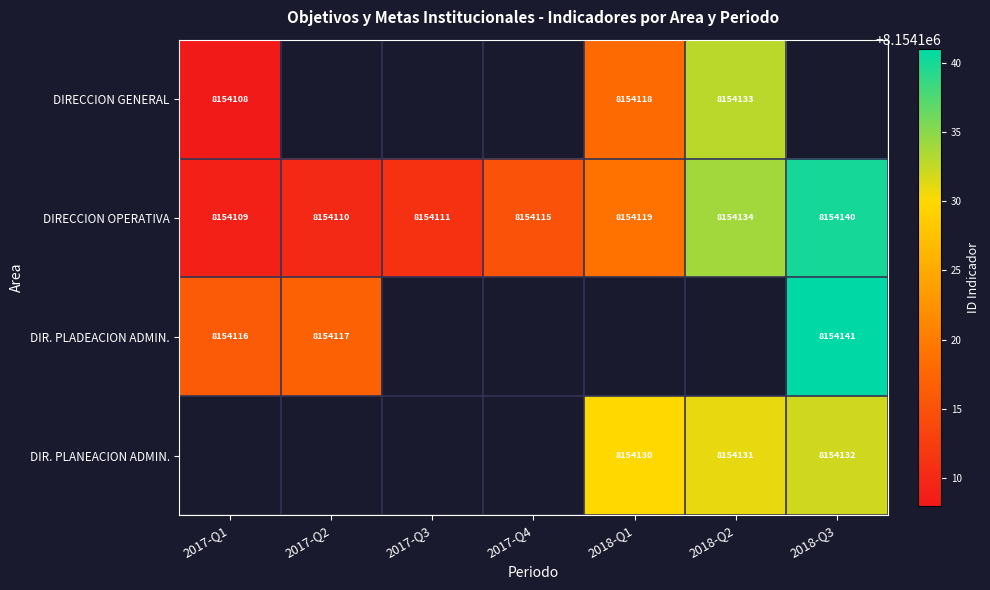

Which category has the lowest value across all series?

2017-Q1